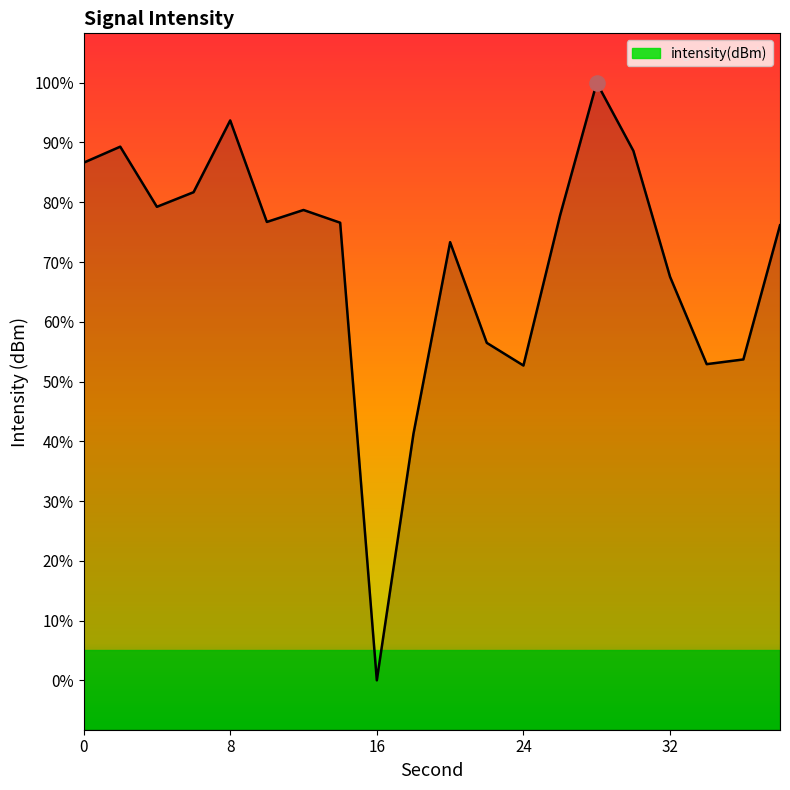

Which has a higher value, 26 or 30?

30